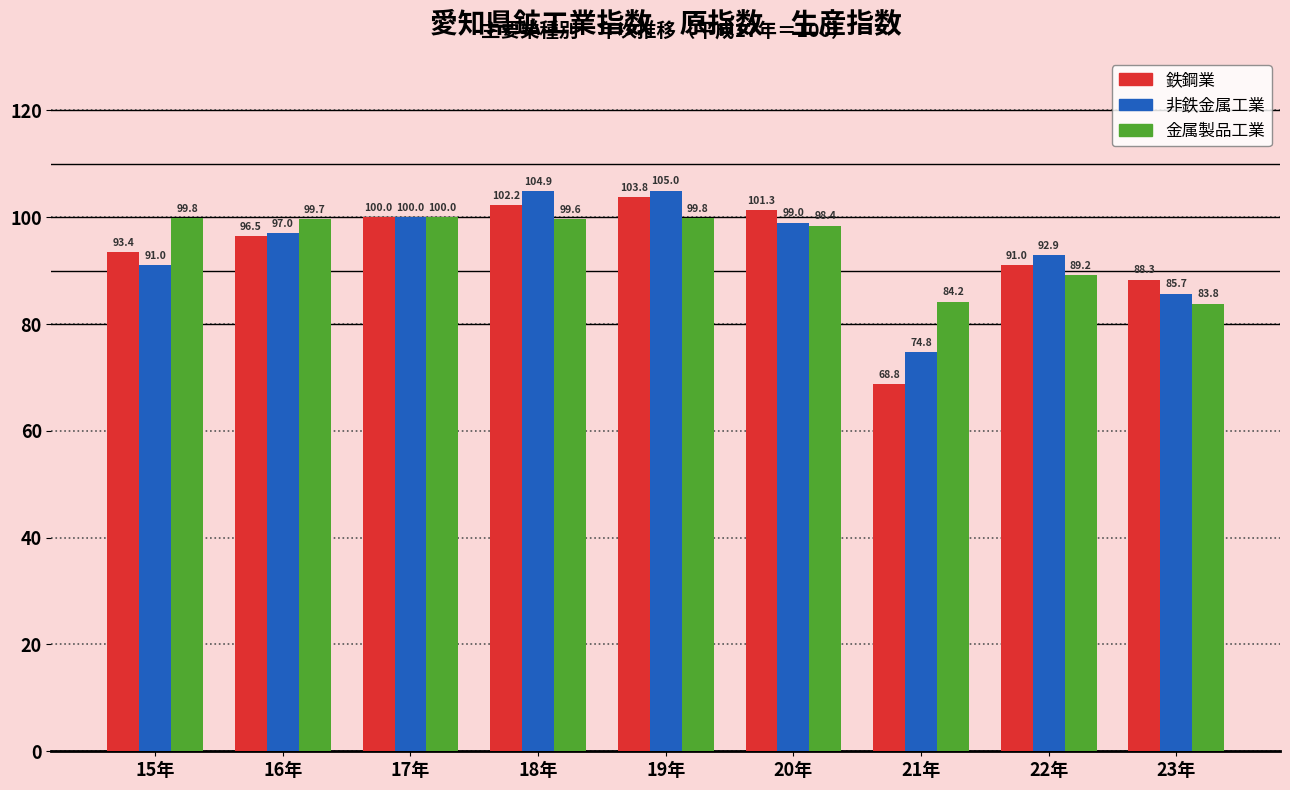

Reading right to left, list all the values displayed in this chart.

鉄鋼業: 23年=88.3	22年=91.0	21年=68.8	20年=101.3	19年=103.8	18年=102.2	17年=100.0	16年=96.5	15年=93.4
非鉄金属工業: 23年=85.7	22年=92.9	21年=74.8	20年=99.0	19年=105.0	18年=104.9	17年=100.0	16年=97.0	15年=91.0
金属製品工業: 23年=83.8	22年=89.2	21年=84.2	20年=98.4	19年=99.8	18年=99.6	17年=100.0	16年=99.7	15年=99.8